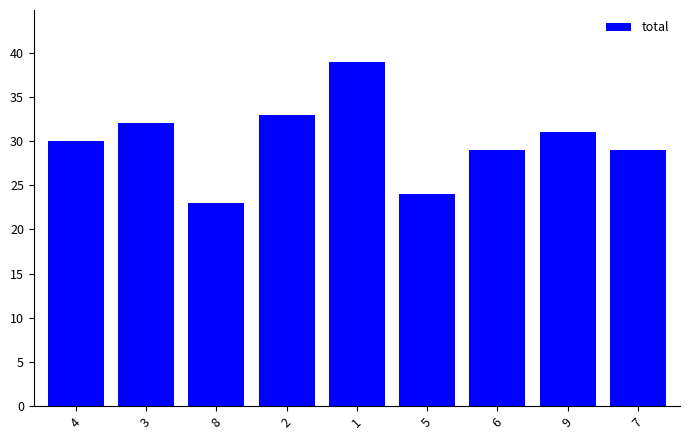

Reading right to left, transcribe all the data shown in this chart.

7=29	9=31	6=29	5=24	1=39	2=33	8=23	3=32	4=30